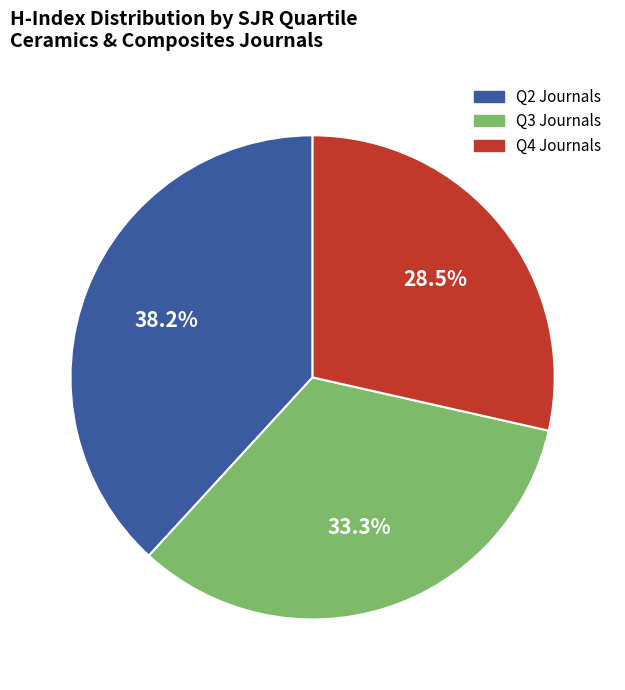

Is there any slice that represents more than half of the pie?

No